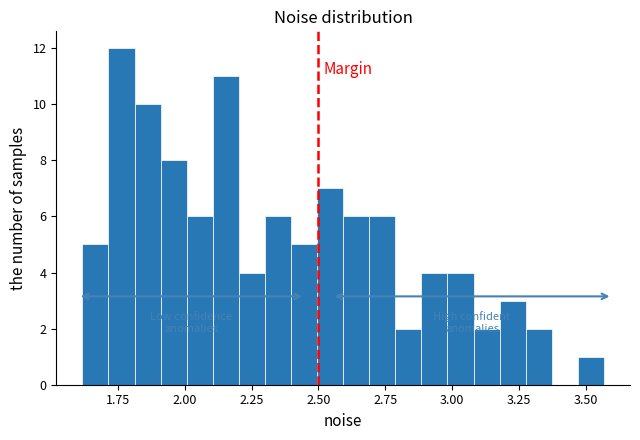

Around what value on the x-axis is the tallest bar? Give the approximate position of its centre, as read against the axis.

1.75